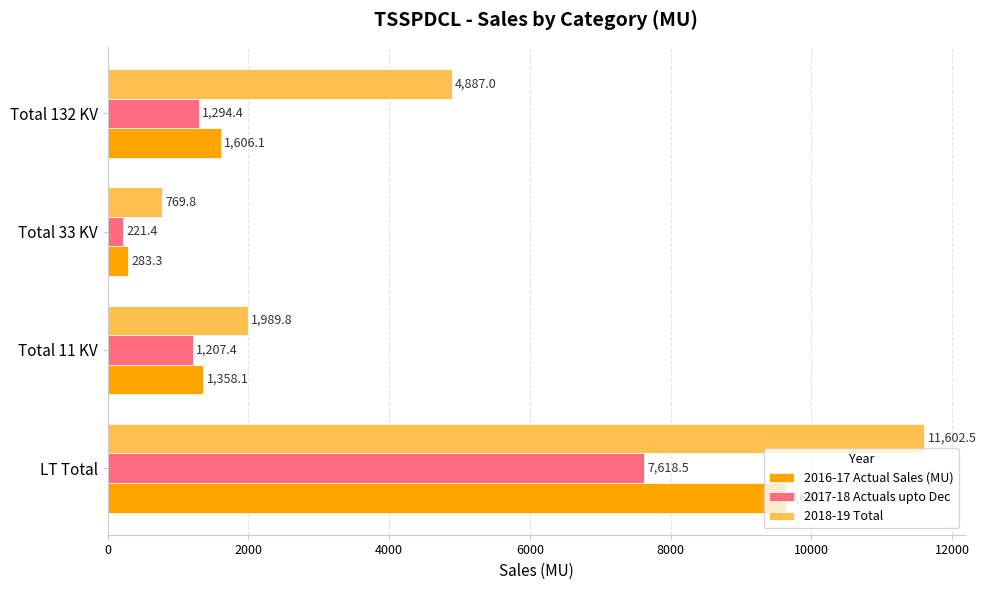

Which label corresponds to the smallest value in the chart?

Total 33 KV